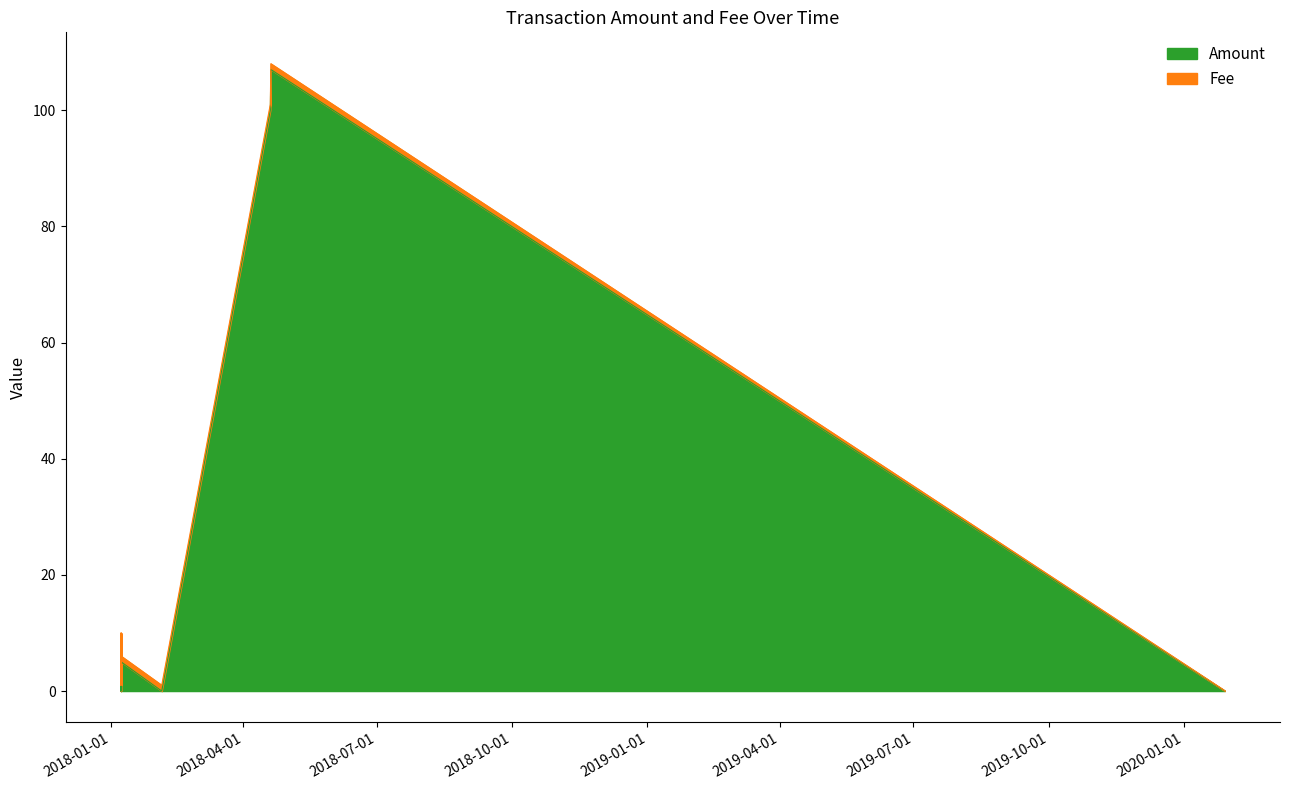

True or false: Amount and Fee cross at least once.

True